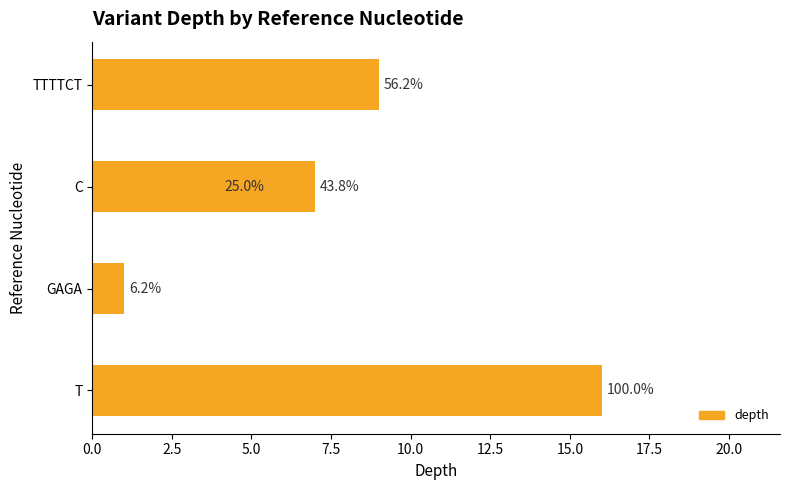

What is the change in value from 2.5 to 7.5?

+6